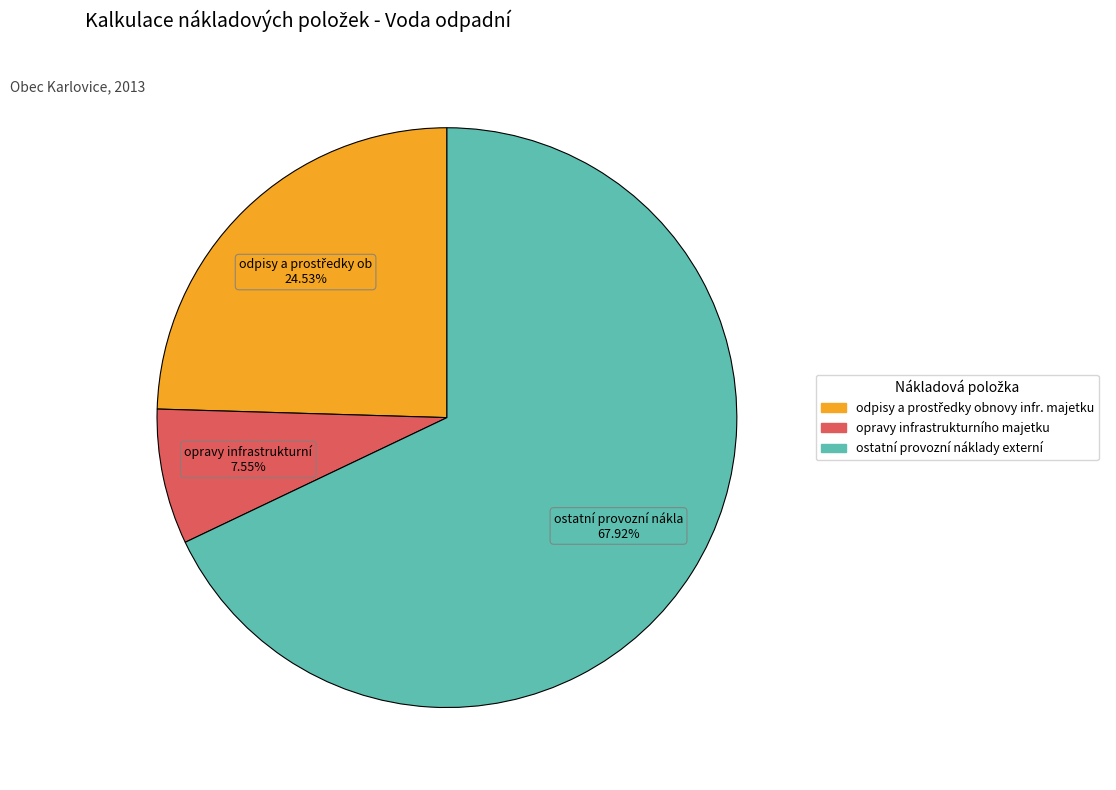

Does any single category account for the majority?

Yes